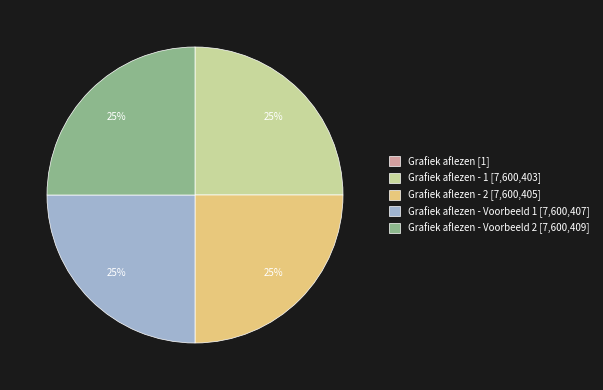

Is it true that Grafiek aflezen - Voorbeeld 1 [7,600,407] is 36% of the pie?

False